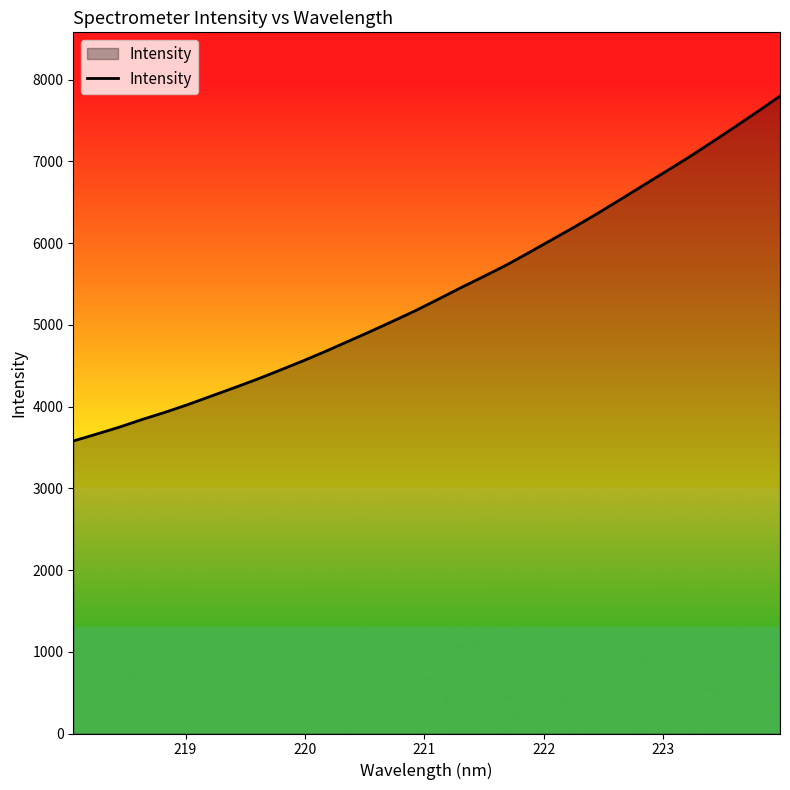

What is the smallest value displayed?

3579.8